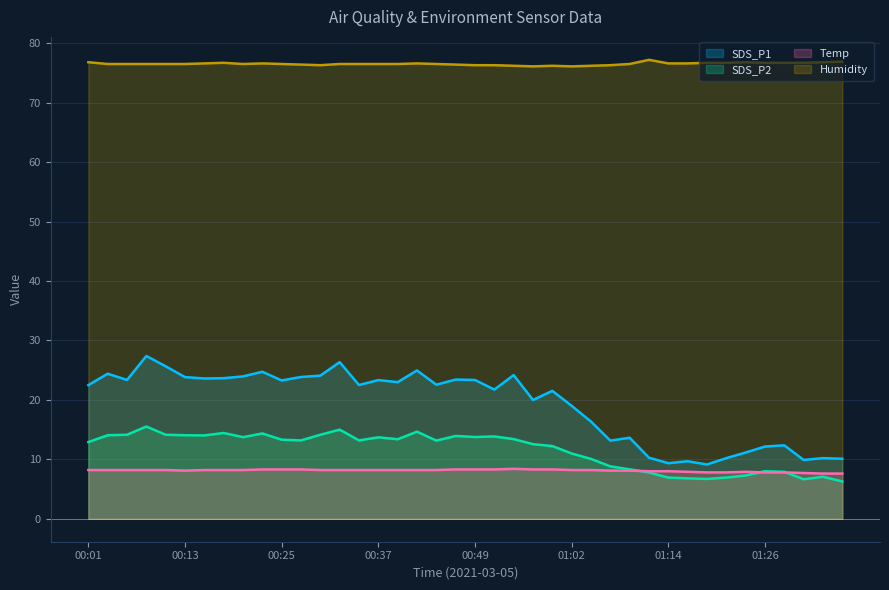

How many interior local valleys does the Temp series have?

1